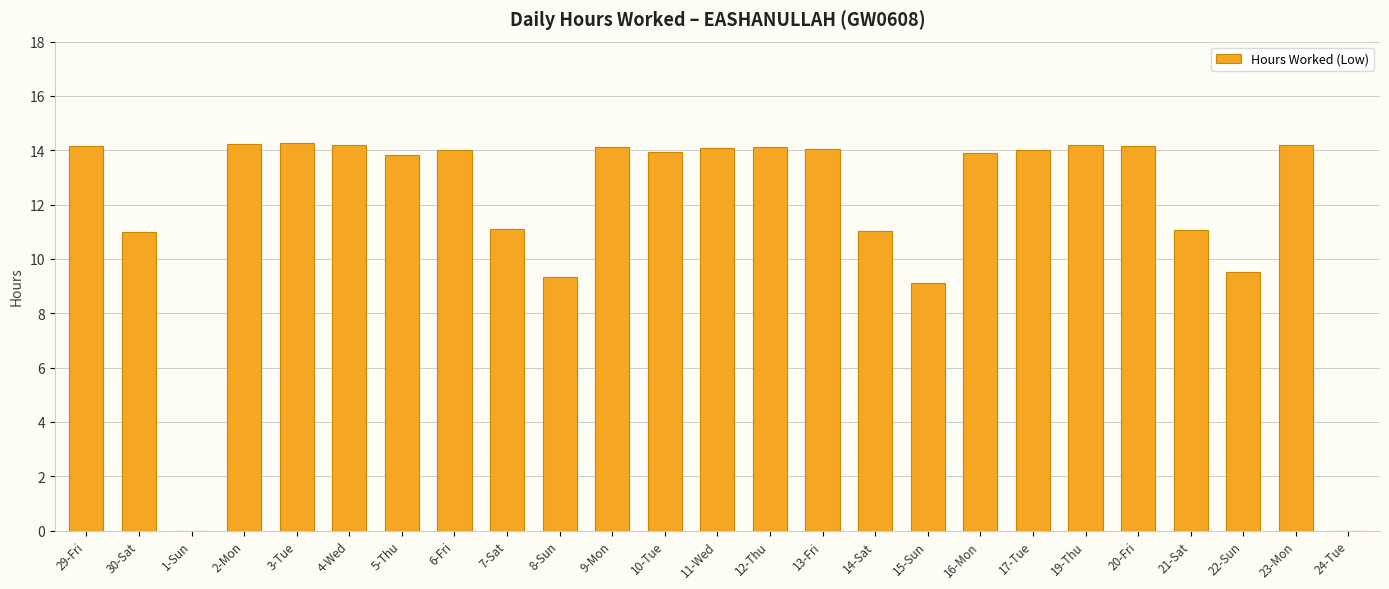

How many distinct data groups are displayed?

1